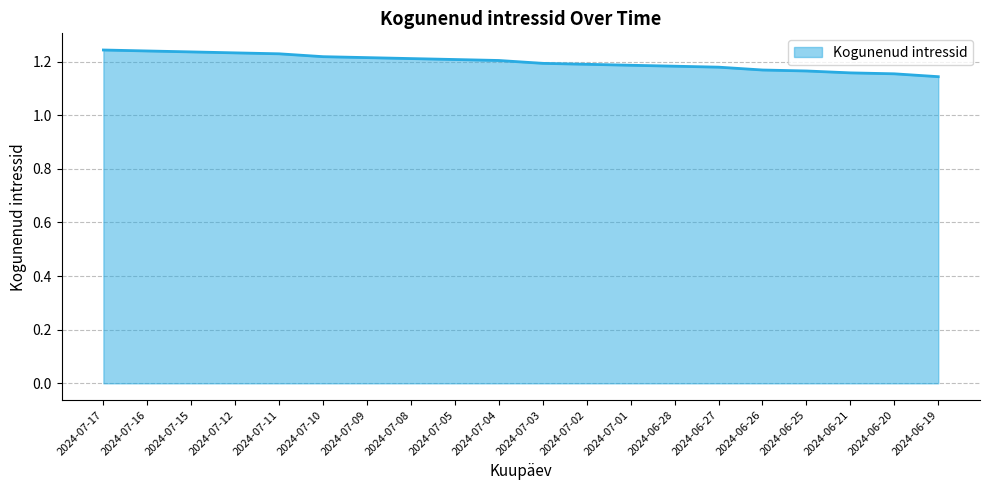

What position from the left is 2024-07-17?

1